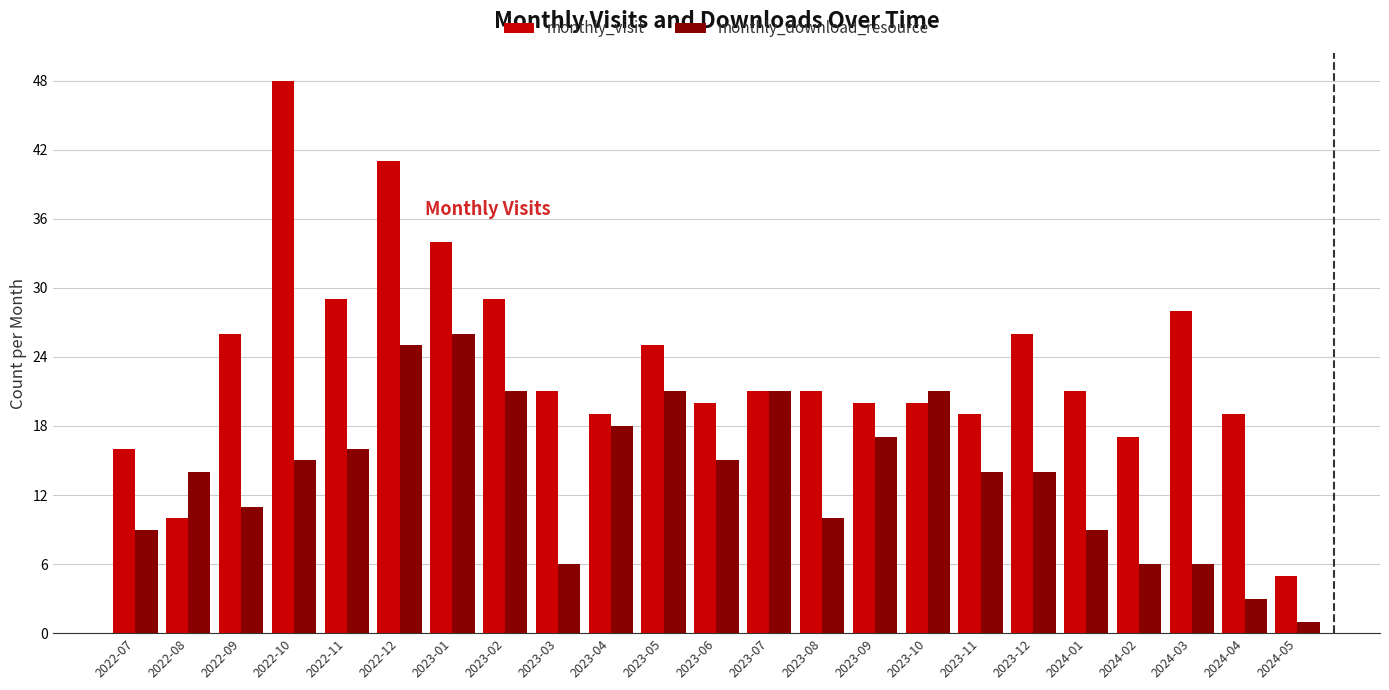

Between 2023-03 and 2024-02, which series saw the biggest shift?

monthly_visit